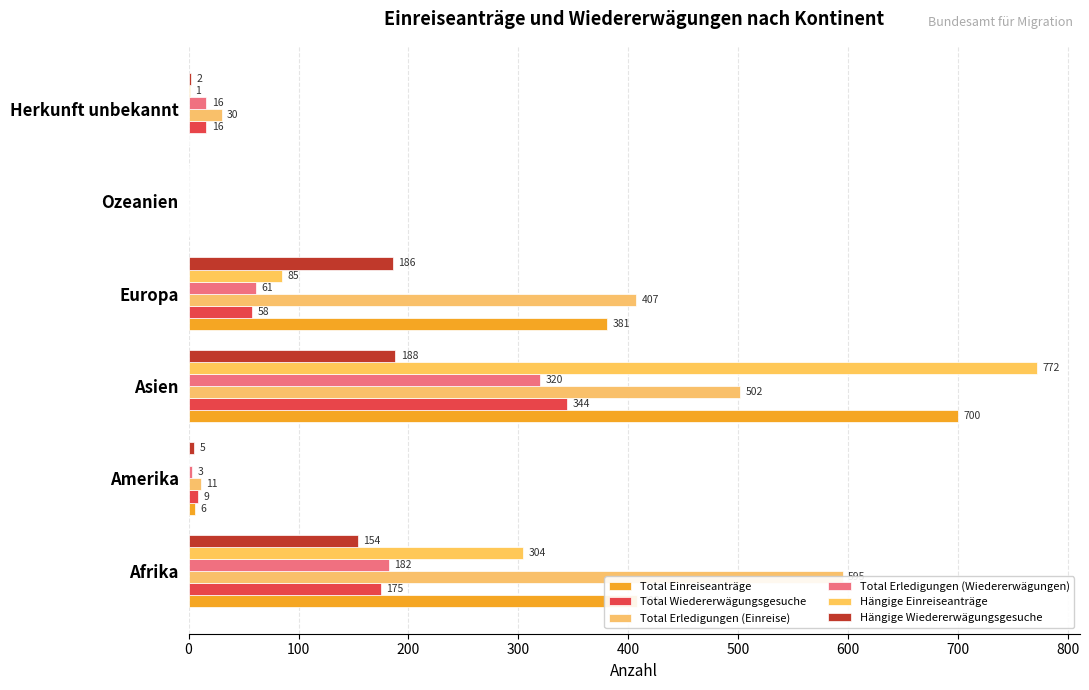

Is it true that Hängige Einreiseanträge equals 304 at 0?

True